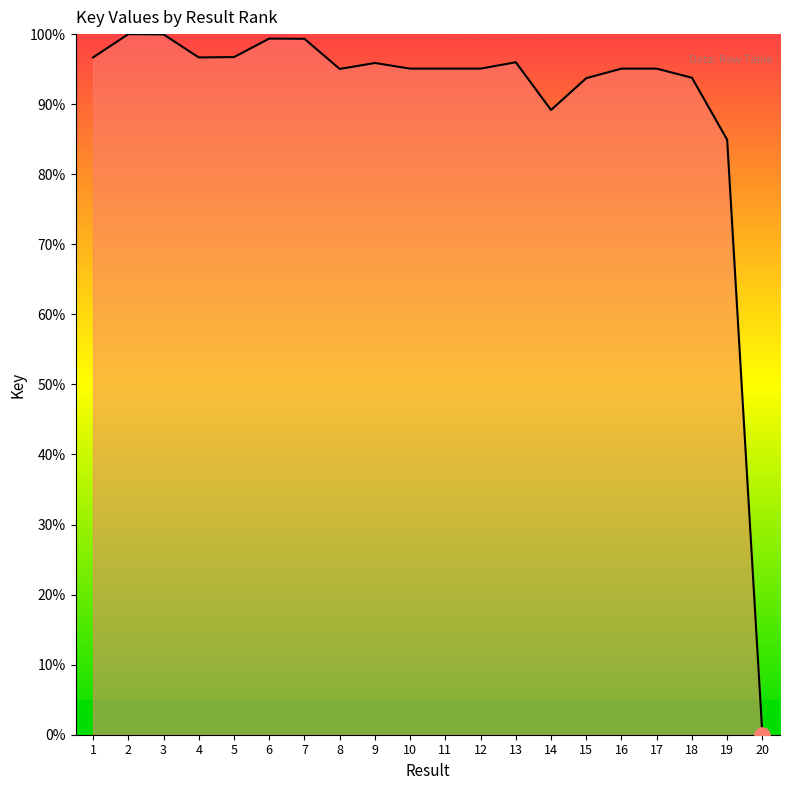

What is the ratio of the value at 15 to the value at 13?

1.0